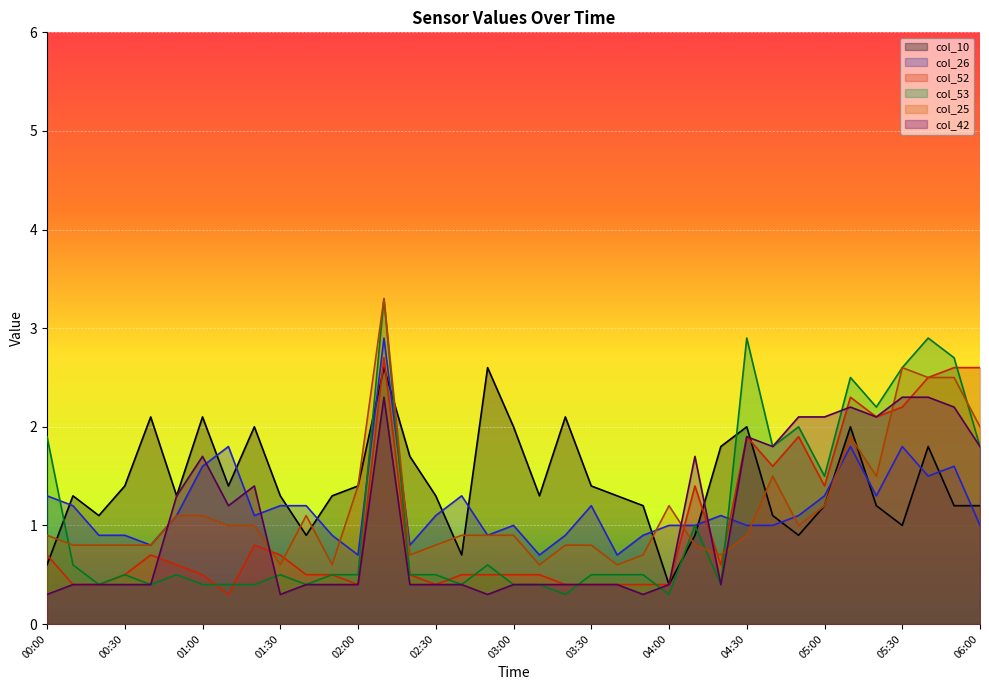

Count the number of data series in this chart.

6